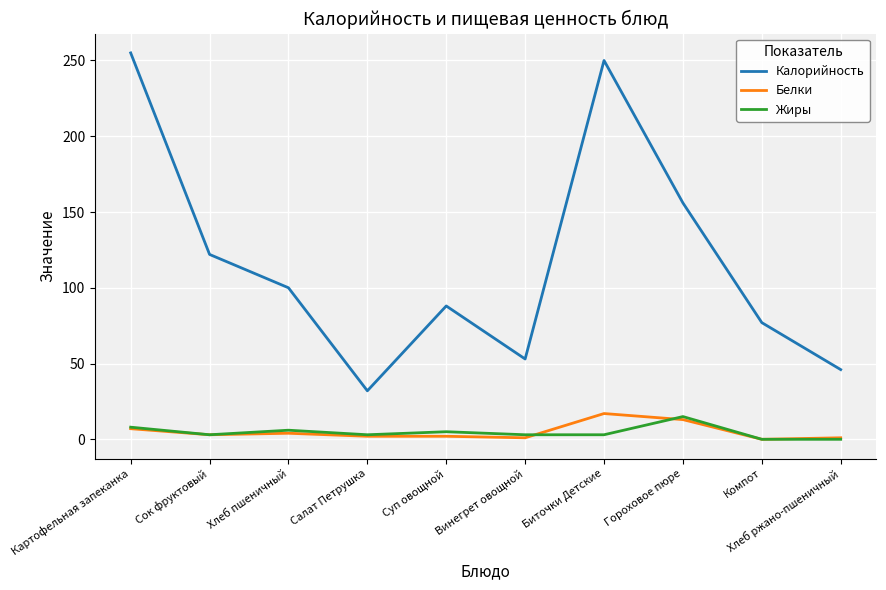

The value of Калорийность at Сок фруктовый is 70. True or false?

False